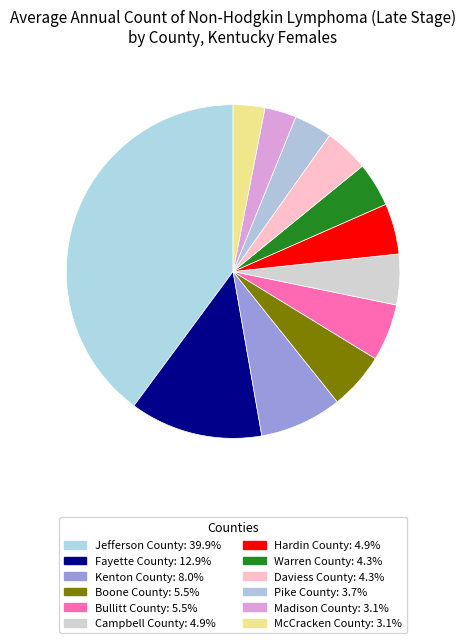

Count the number of slices in the pie.

12